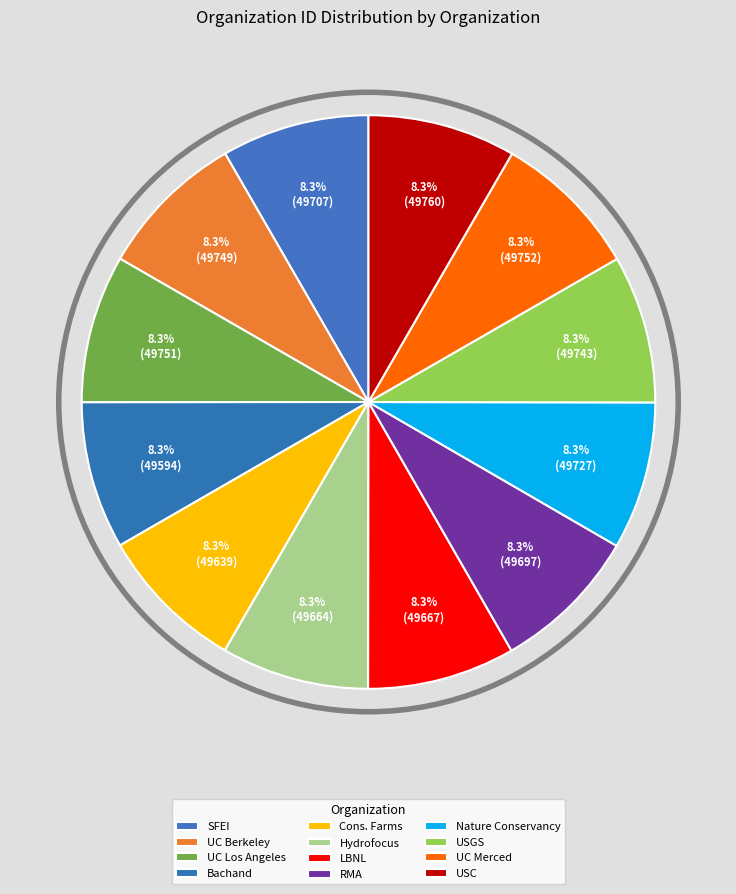

Which slice is the smallest?

Bachand and Associates